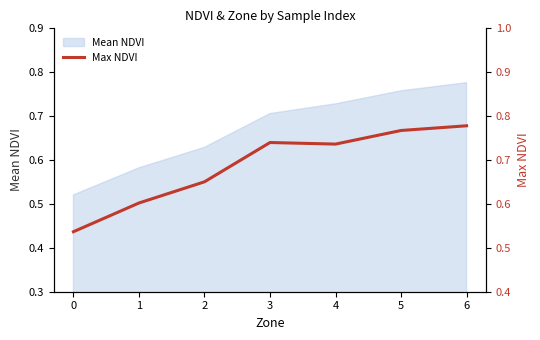

The value at 3 is 1.3. True or false?

False